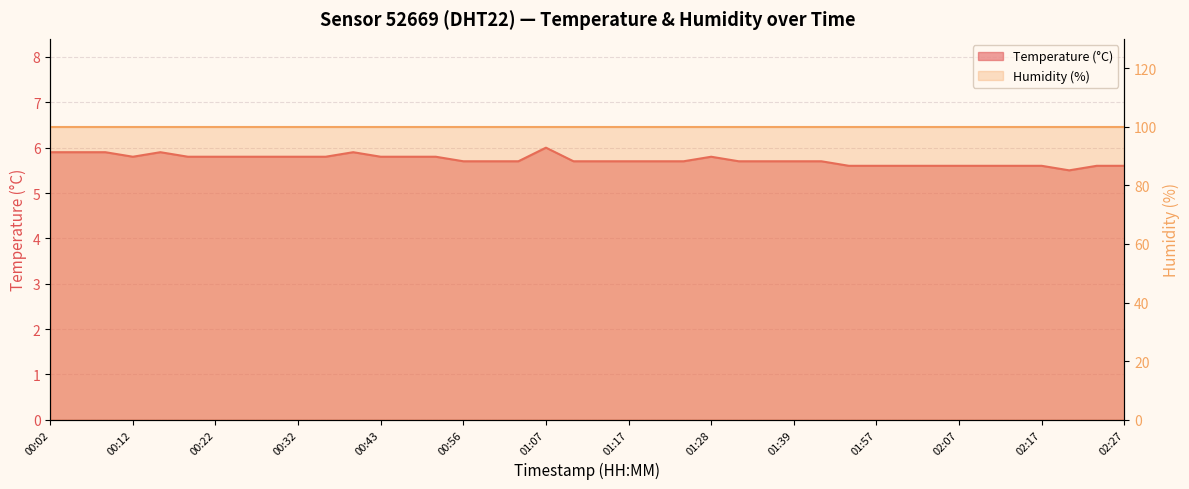

How many points are higher than both their immediate neighbors (excluding endpoints)?

4